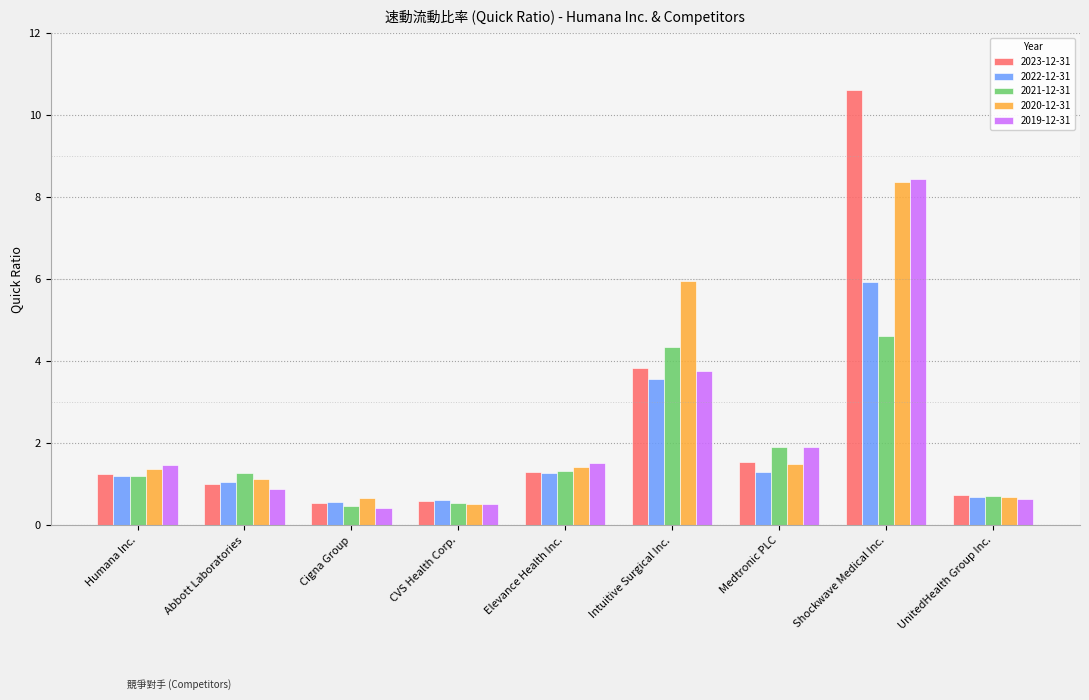

At which label is 2021-12-31 closest to 2?

Medtronic PLC